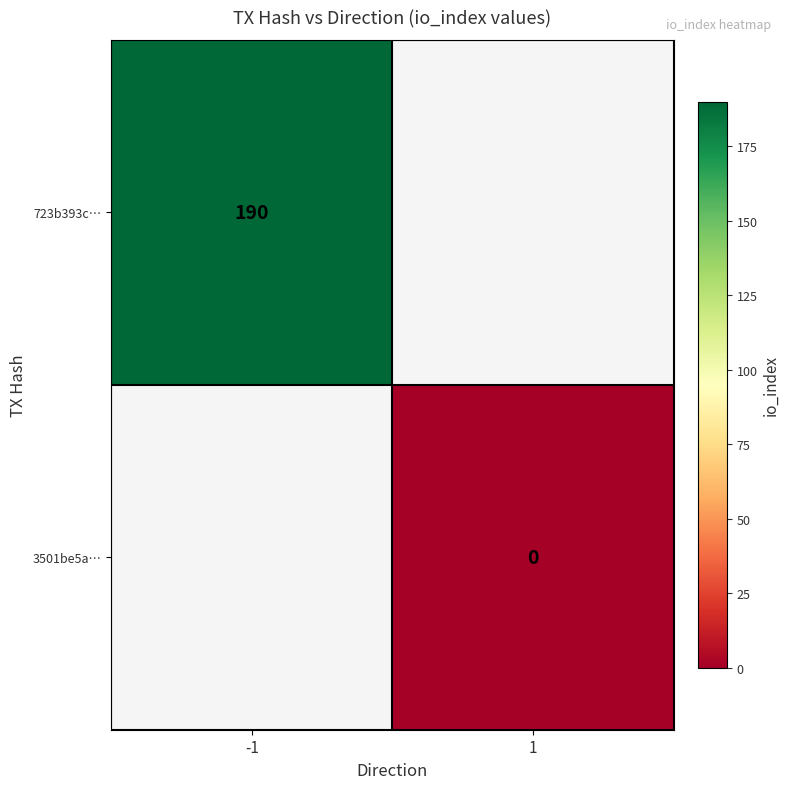

Which series has the widest spread of values?

723b393c…